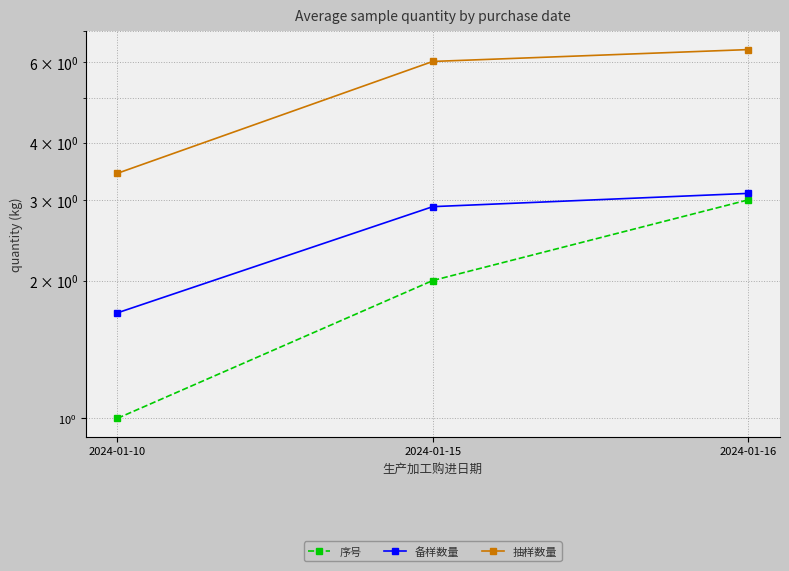

Is the value of 备样数量 at 2024-01-15 greater than the value of 序号 at 2024-01-15?

Yes